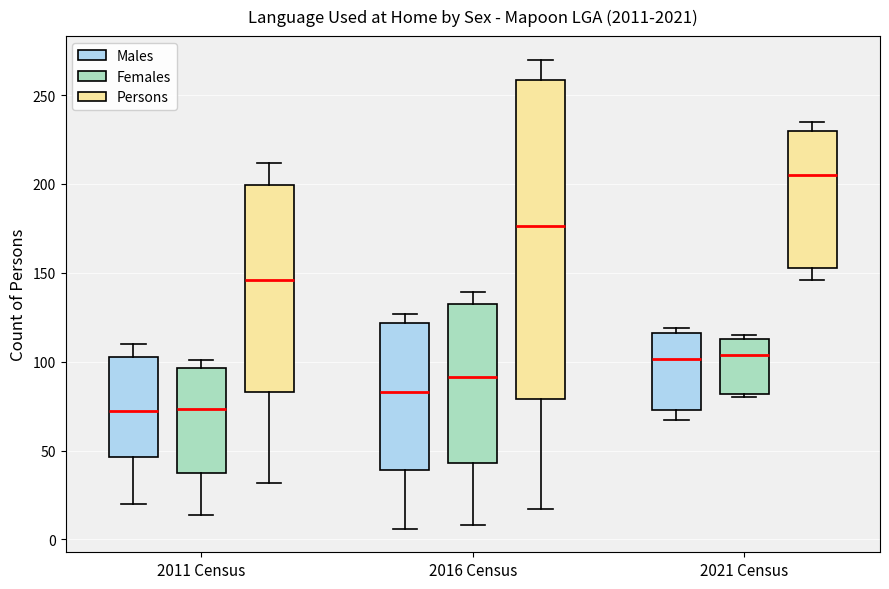

Reading left to right, transcribe this box plot: for each box, give where its median line is, the range the box spans, and where its two whiskers end, as read against the y-axis. The values are not printed on the chart, so give them approximately, as read against the axis.

2011 Census (Males): median 75, box 45 to 105, whiskers 20 to 110
2011 Census (Females): median 75, box 35 to 95, whiskers 15 to 100
2011 Census (Persons): median 145, box 85 to 200, whiskers 30 to 210
2016 Census (Males): median 85, box 40 to 120, whiskers 5 to 125
2016 Census (Females): median 90, box 45 to 130, whiskers 10 to 140
2016 Census (Persons): median 175, box 80 to 260, whiskers 15 to 270
2021 Census (Males): median 100, box 75 to 115, whiskers 65 to 120
2021 Census (Females): median 105, box 80 to 115, whiskers 80 (just below the box's lower edge) to 115 (just above the box's upper edge)
2021 Census (Persons): median 205, box 155 to 230, whiskers 145 to 235